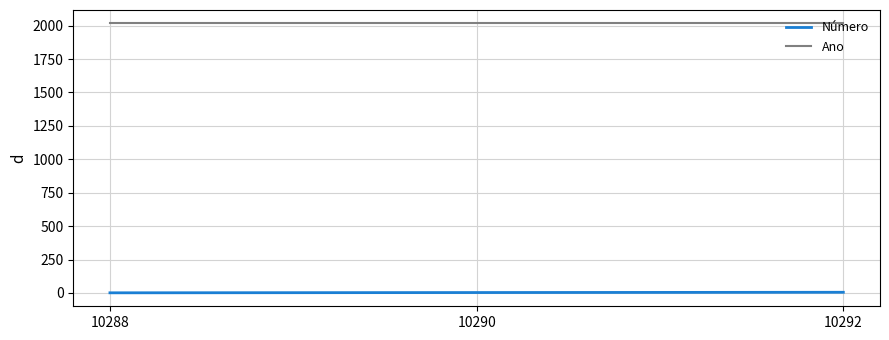

How many series are shown in this chart?

2